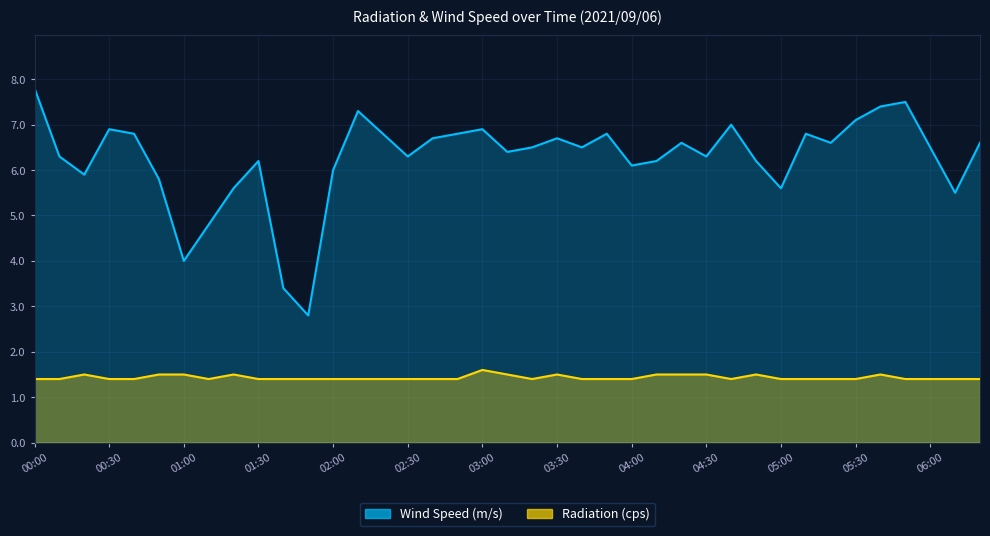

Reading left to right, transcribe all the data shown in this chart.

Radiation (cps): 00:00=1.4	00:10=1.4	00:20=1.5	00:30=1.4	00:40=1.4	00:50=1.5	01:00=1.5	01:10=1.4	01:20=1.5	01:30=1.4	01:40=1.4	01:50=1.4	02:00=1.4	02:10=1.4	02:20=1.4	02:30=1.4	02:40=1.4	02:50=1.4	03:00=1.6	03:10=1.5	03:20=1.4	03:30=1.5	03:40=1.4	03:50=1.4	04:00=1.4	04:10=1.5	04:20=1.5	04:30=1.5	04:40=1.4	04:50=1.5	05:00=1.4	05:10=1.4	05:20=1.4	05:30=1.4	05:40=1.5	05:50=1.4	06:00=1.4	06:10=1.4	06:20=1.4
Wind Speed (m/s): 00:00=7.8	00:10=6.3	00:20=5.9	00:30=6.9	00:40=6.8	00:50=5.8	01:00=4.0	01:10=4.8	01:20=5.6	01:30=6.2	01:40=3.4	01:50=2.8	02:00=6.0	02:10=7.3	02:20=6.8	02:30=6.3	02:40=6.7	02:50=6.8	03:00=6.9	03:10=6.4	03:20=6.5	03:30=6.7	03:40=6.5	03:50=6.8	04:00=6.1	04:10=6.2	04:20=6.6	04:30=6.3	04:40=7.0	04:50=6.2	05:00=5.6	05:10=6.8	05:20=6.6	05:30=7.1	05:40=7.4	05:50=7.5	06:00=6.5	06:10=5.5	06:20=6.6